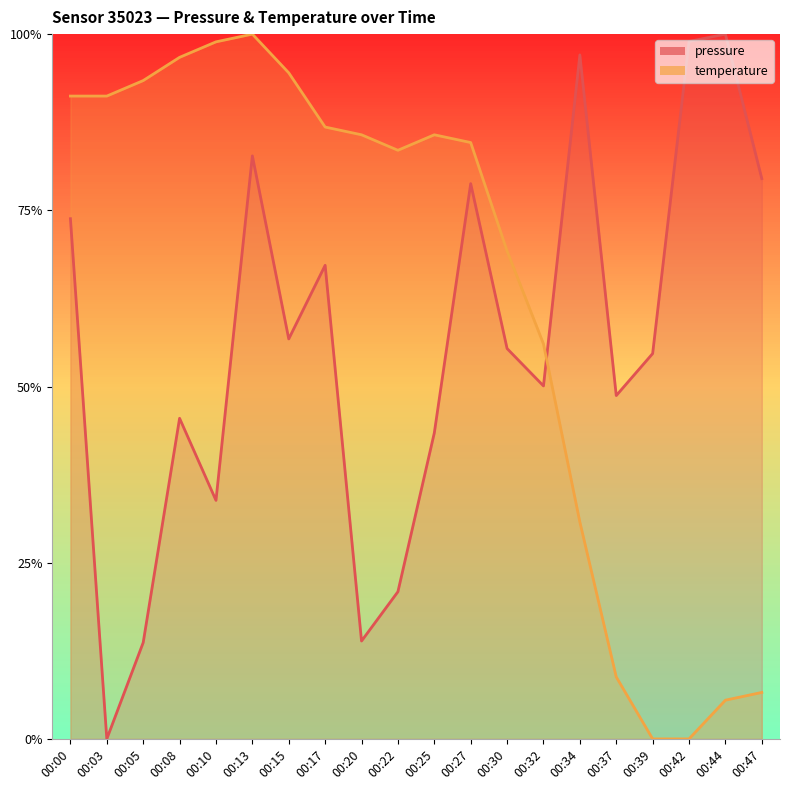

At how many categories does at least one series exceed 0?

20